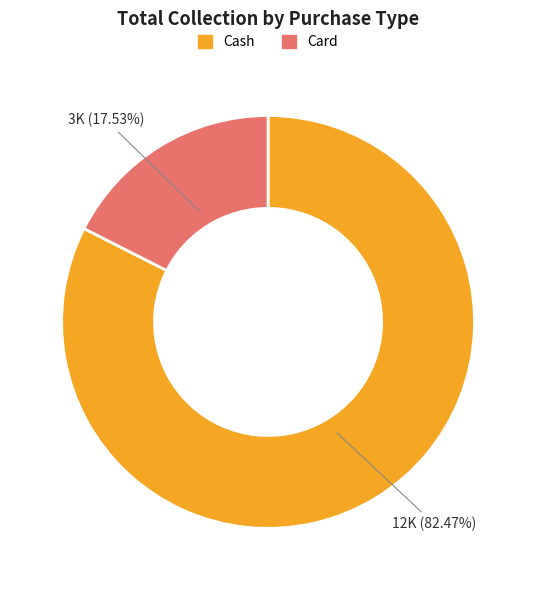

To the nearest percent, what is the difference between the Card and Cash slice percentages?

65%